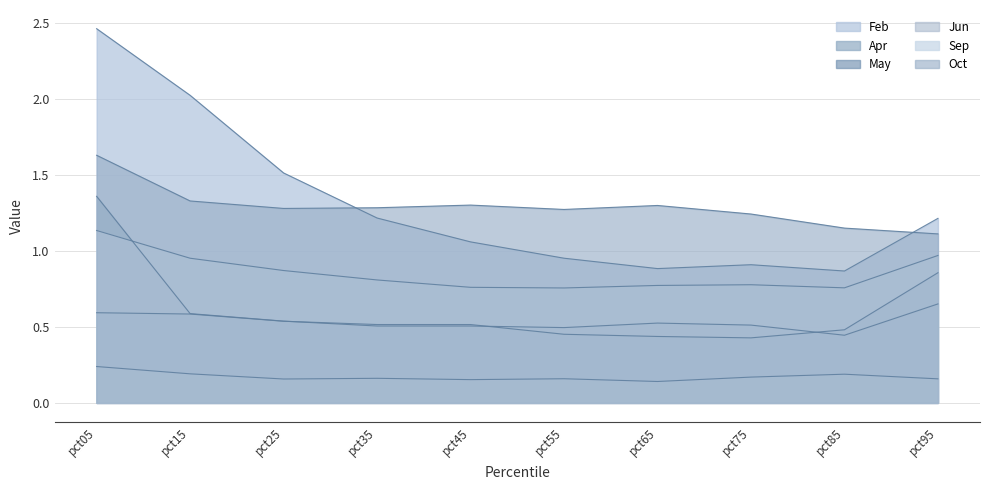

At which category does Sep reach its first local valley?

pct55